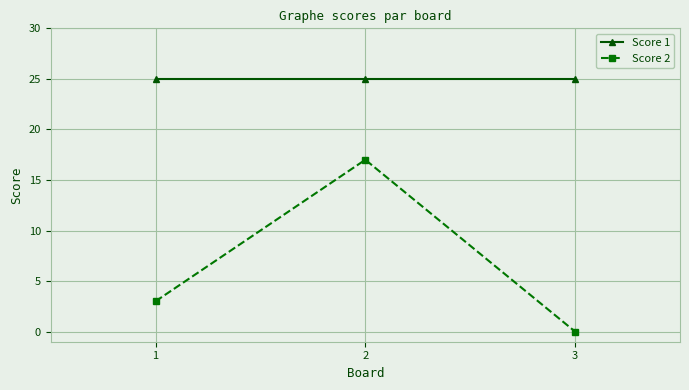

What are all the series names shown in the legend?

Score 1, Score 2